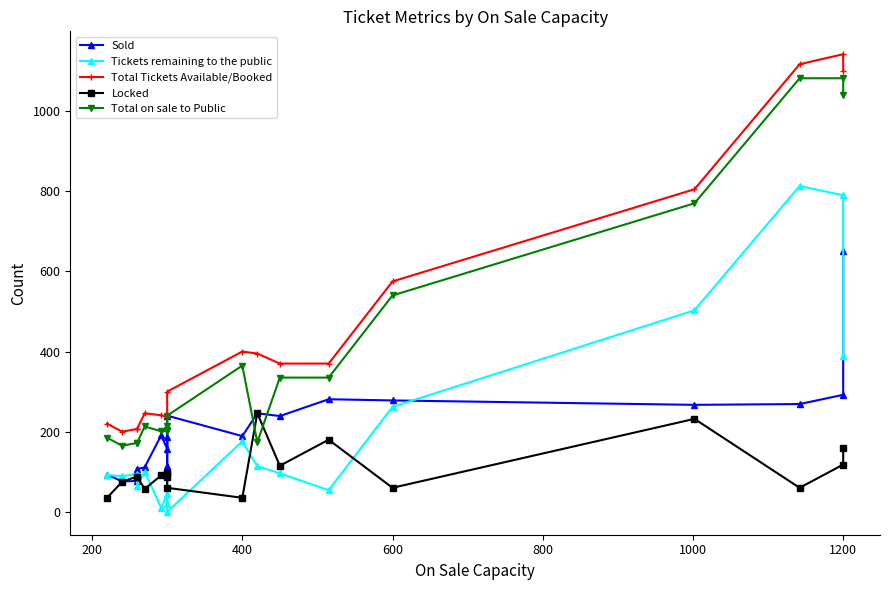

How many data points does each series have?

19